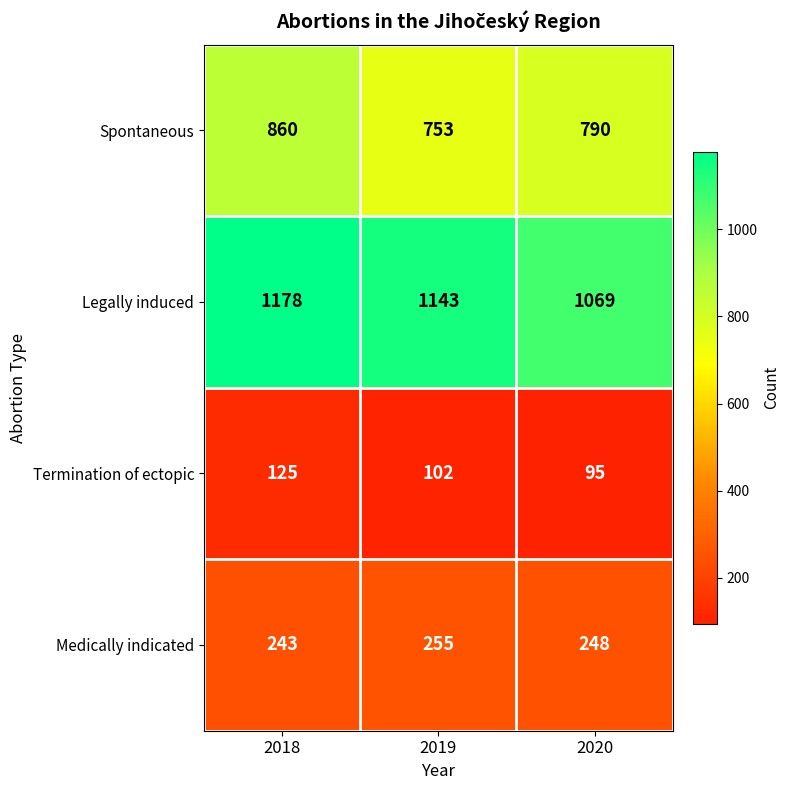

Count the number of categories in the chart.

3